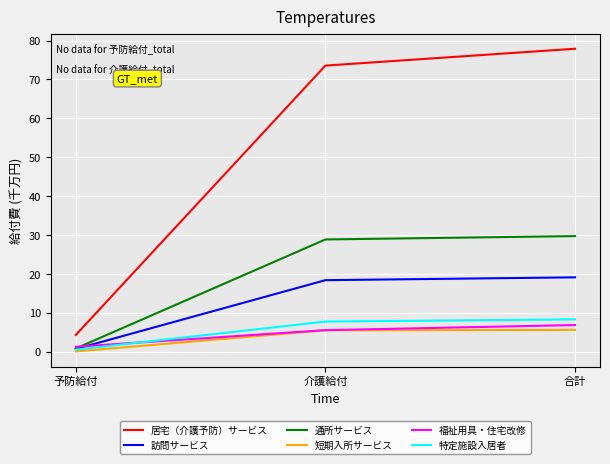

What value does the 福祉用具・住宅改修 series have at 合計?

6.9